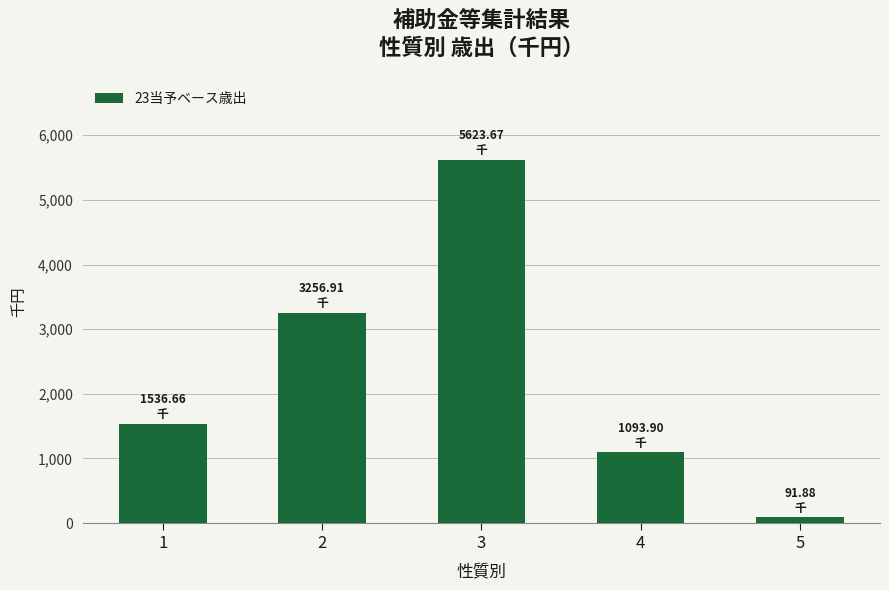

Are the bars horizontal?

No